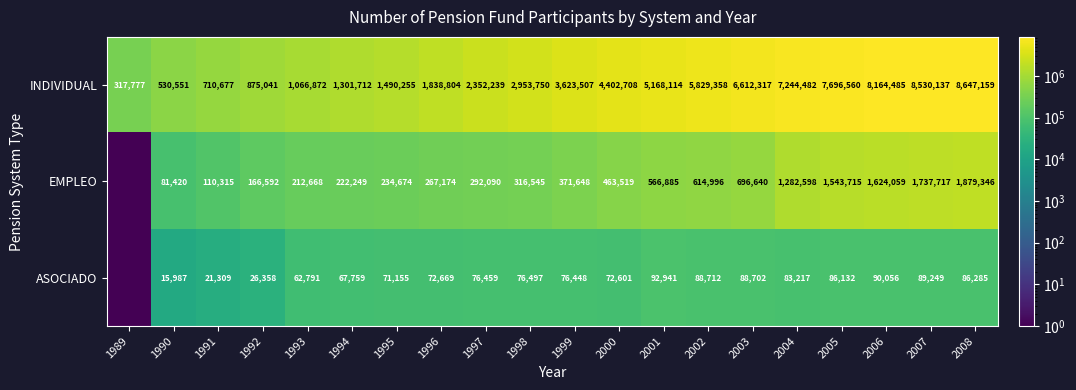

How many data points does each series have?

20